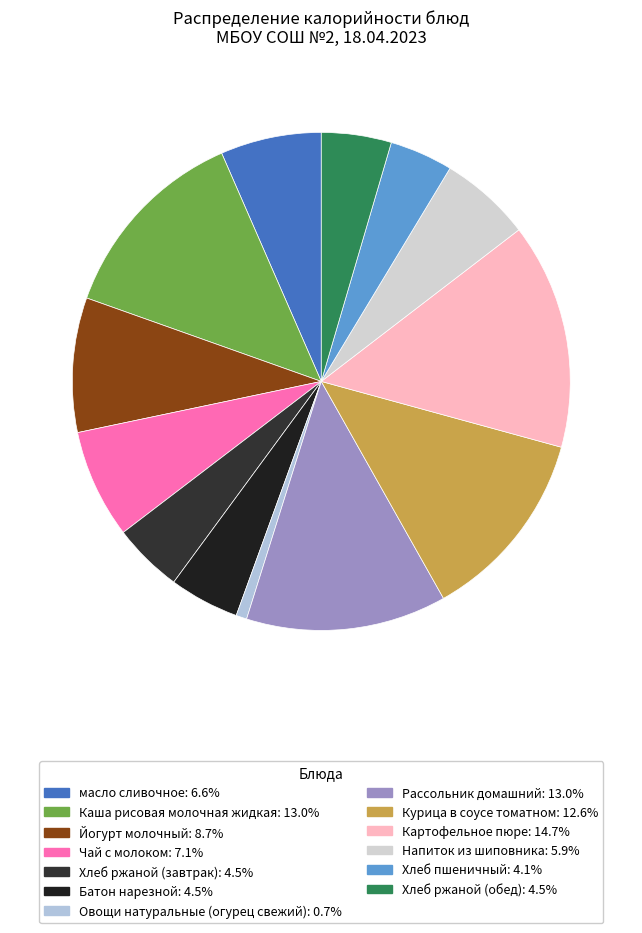

What is the smallest slice in the pie chart?

Овощи натуральные (огурец свежий)